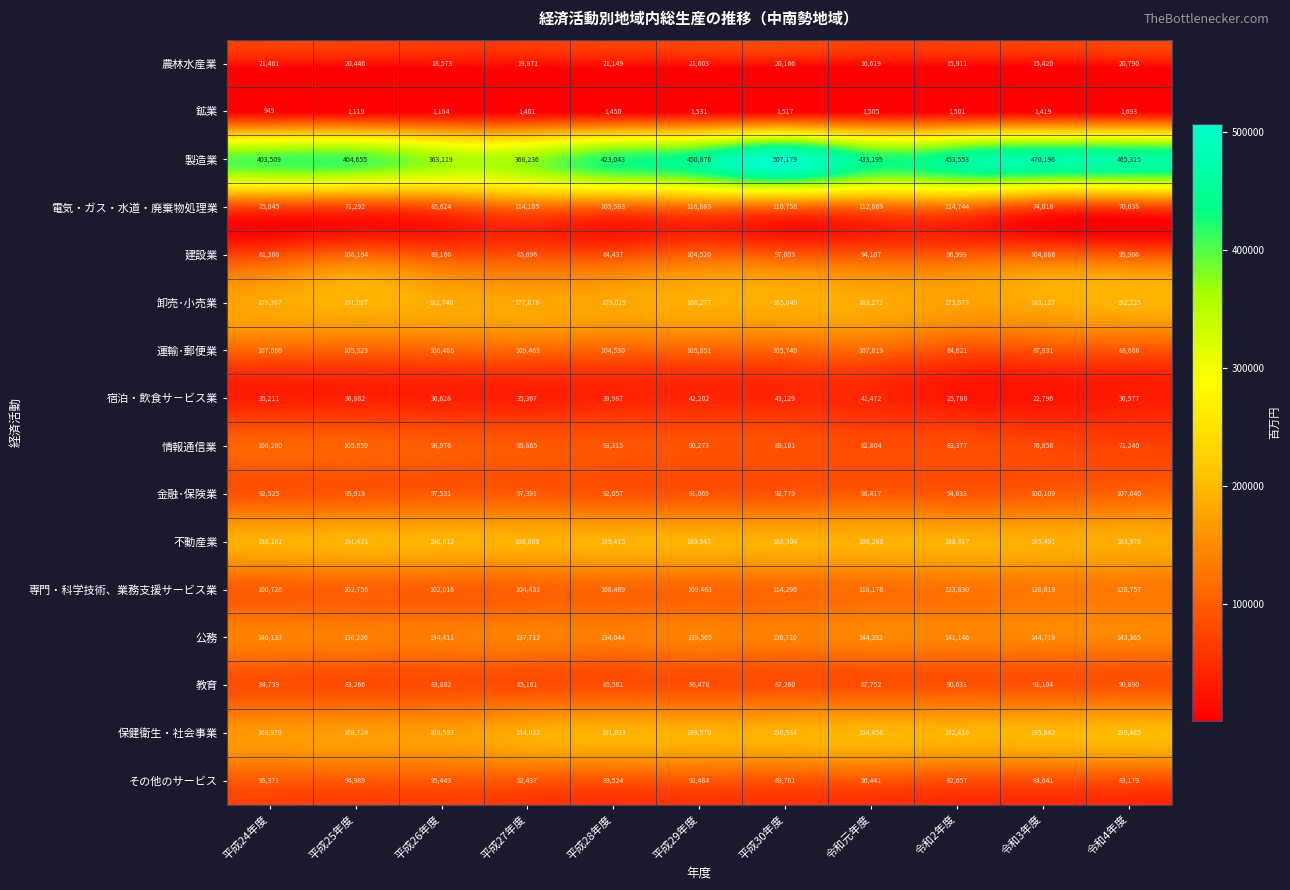

Rank the series by their maximum value, from lowest to highest.

鉱業, 農林水産業, 宿泊・飲食サ－ビス業, 教育, その他のサービス, 金融･保険業, 建設業, 情報通信業, 運輸･郵便業, 電気・ガス・水道・廃棄物処理業, 専門・科学技術、業務支援サービス業, 公務, 不動産業, 卸売･小売業, 保健衛生・社会事業, 製造業